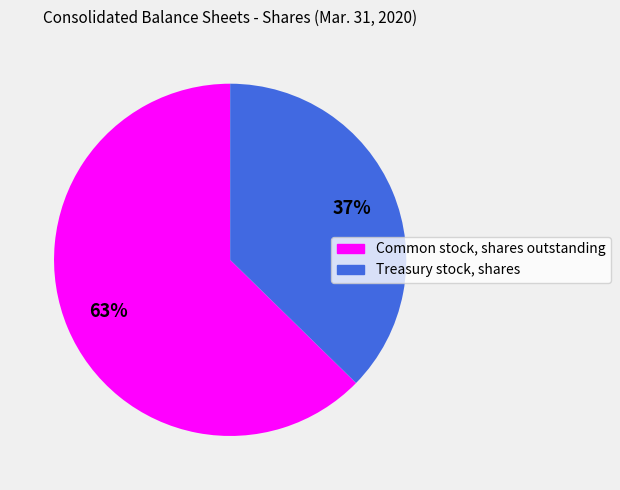

Which category has the biggest portion of the pie?

Common stock, shares outstanding